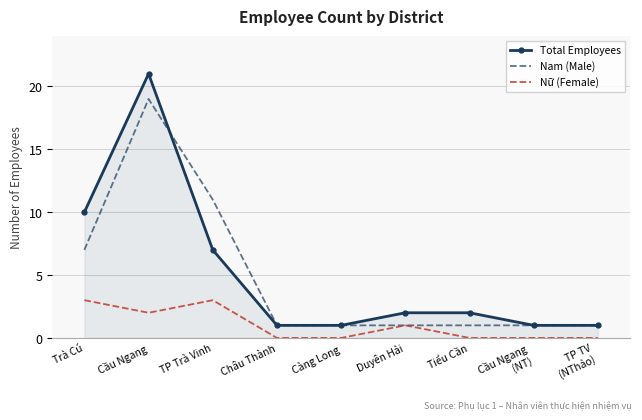

List the series in order of their peak value, lowest first.

Nữ (Female), Nam (Male), Total Employees